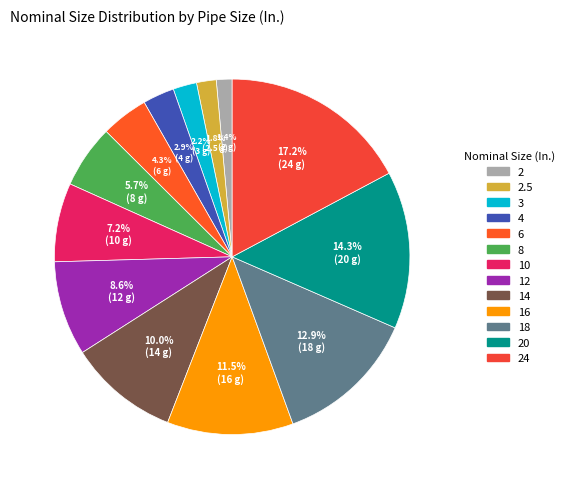

Count the number of slices in the pie.

13